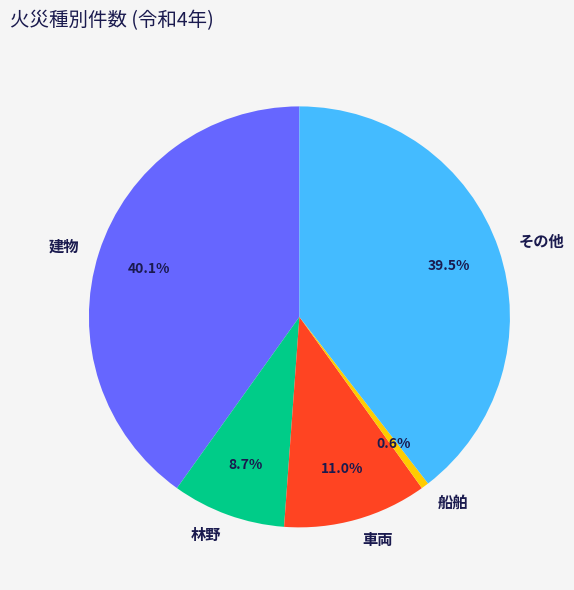

How many segments does this pie chart have?

5